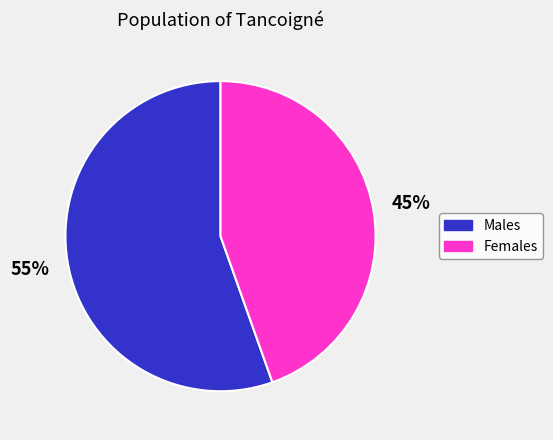

Is there any slice that represents more than half of the pie?

Yes